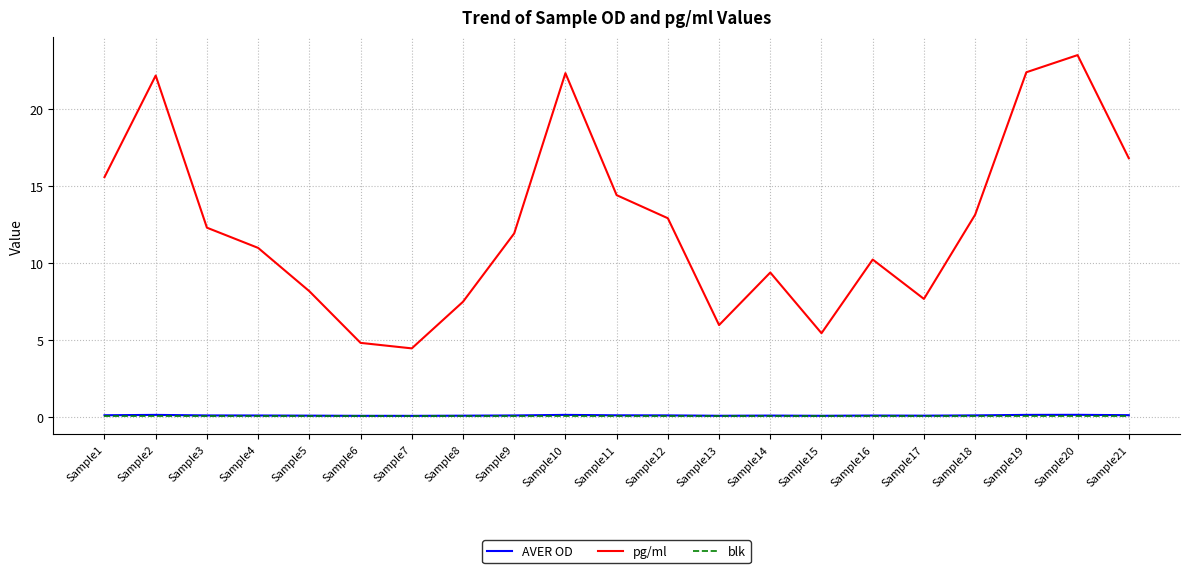

Does the chart display data point markers on the line(s)?

No